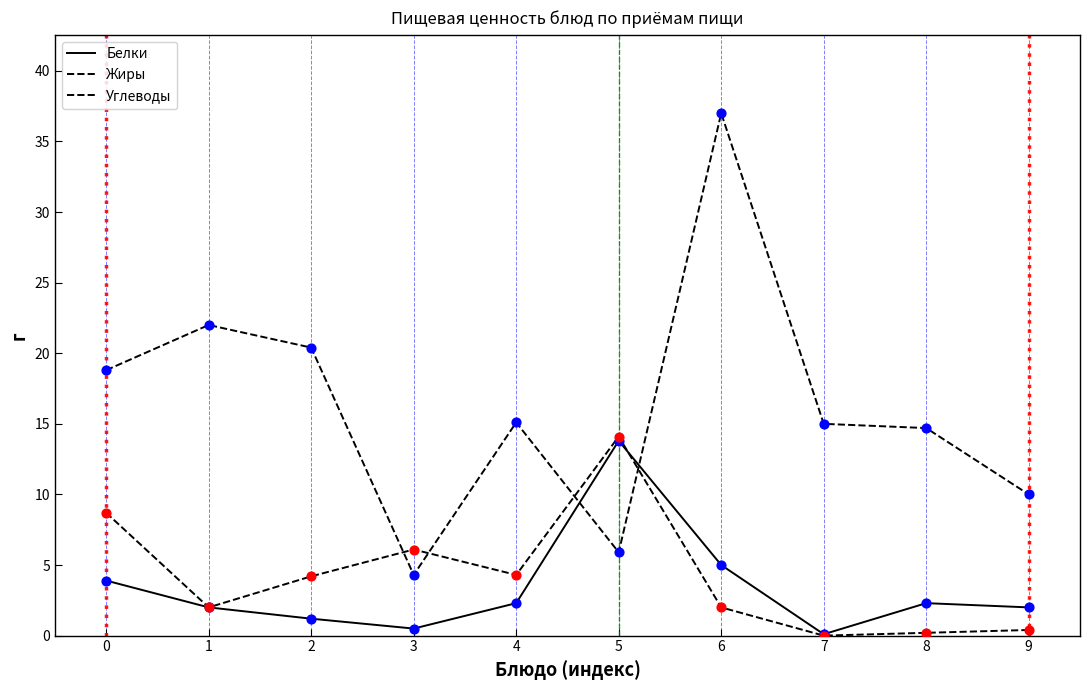

Does the chart have visible grid lines?

No